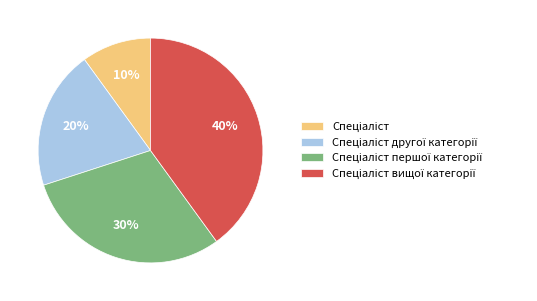

To the nearest percent, what is the average slice percentage?

25%